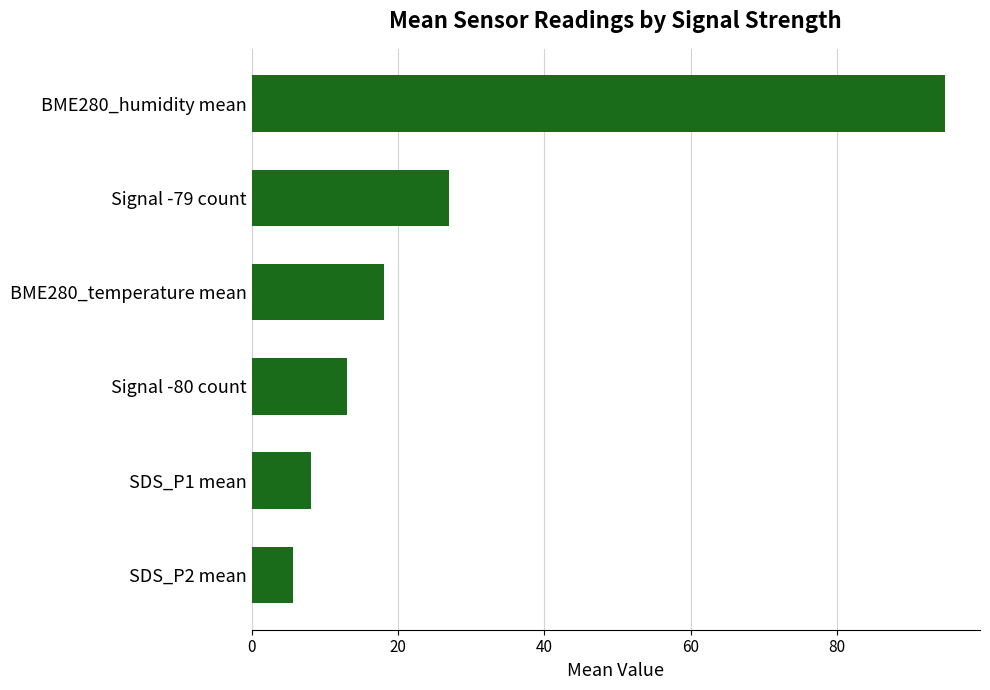

What is the difference between the maximum and minimum values?

89.1